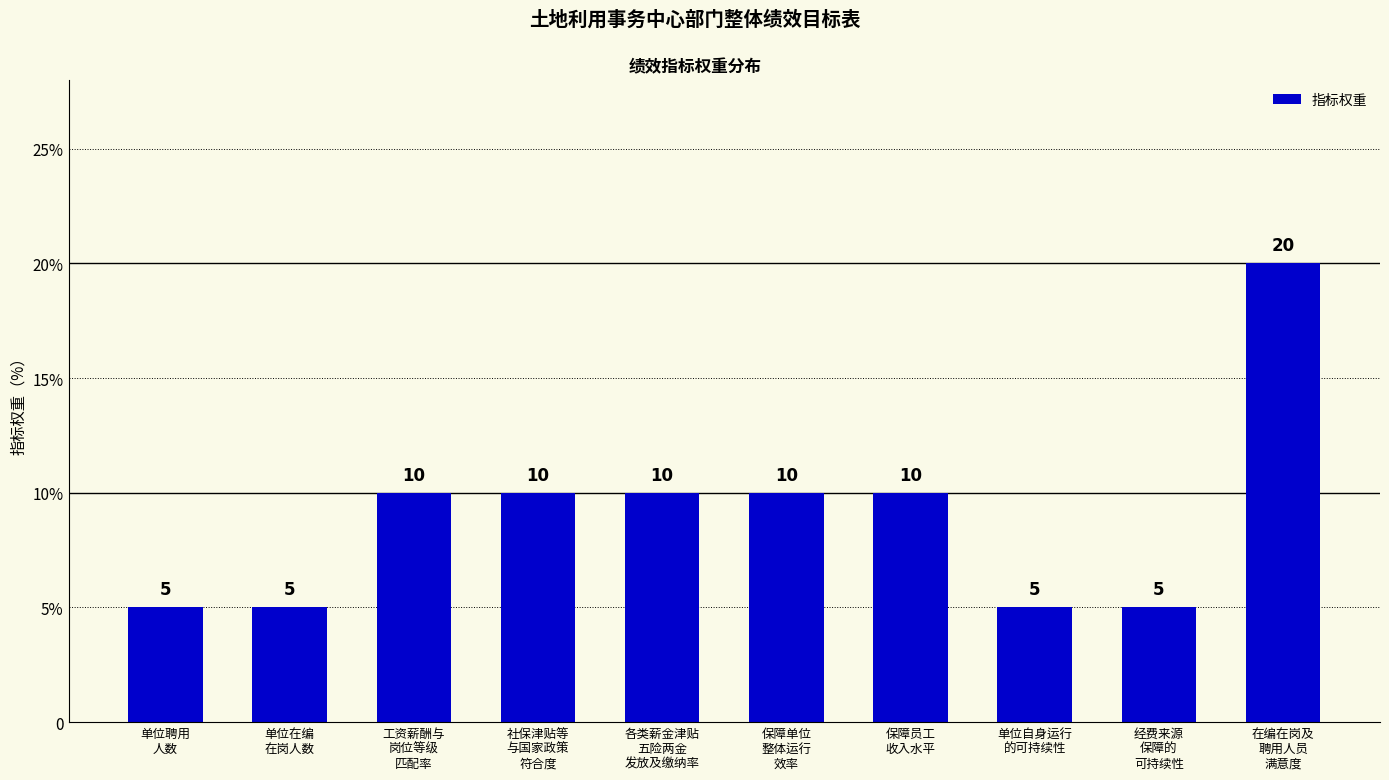

What is the label of the 10th bar from the right?

单位聘用
人数